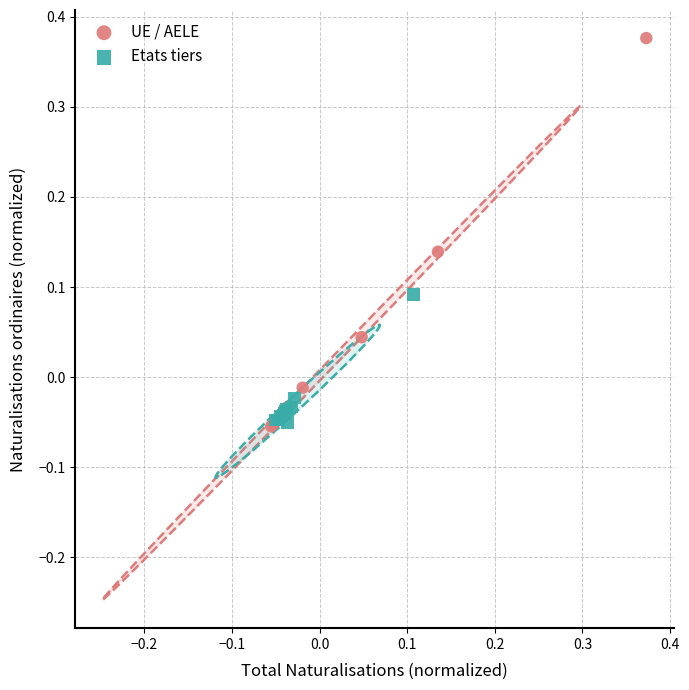

Which series reaches the maximum Y coordinate?

UE / AELE